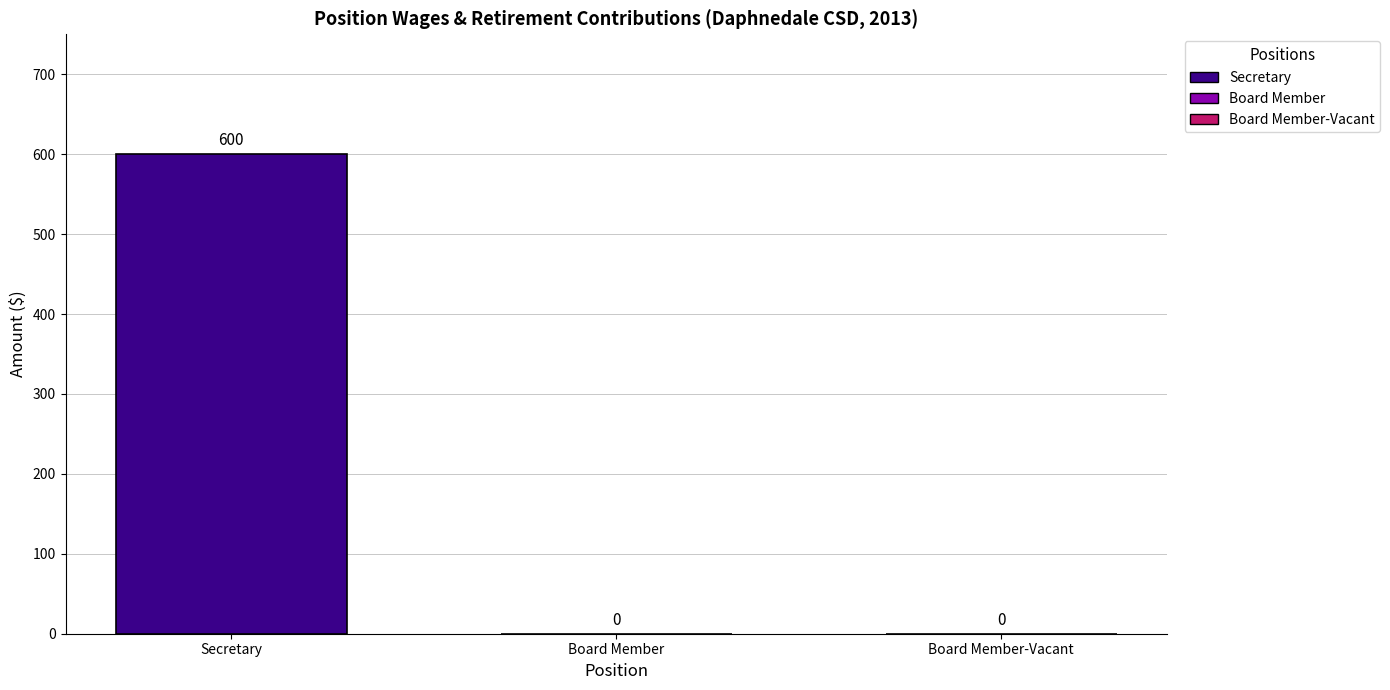

Which has a higher value, Secretary or Board Member-Vacant?

Secretary